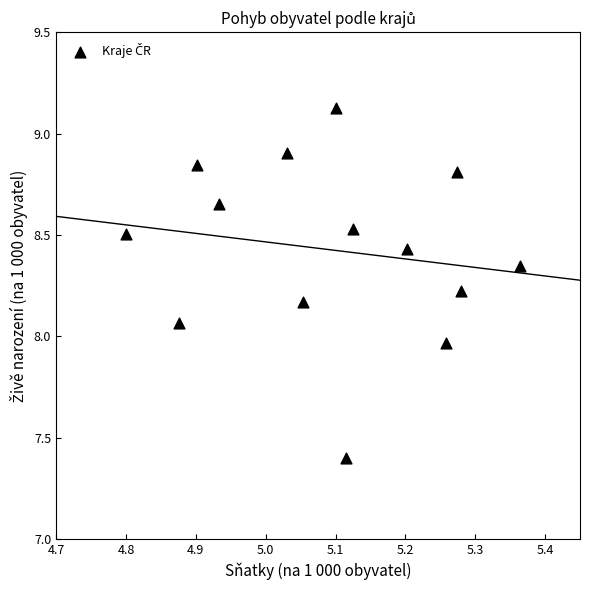

What is the range of X values (max minus min)?

0.6